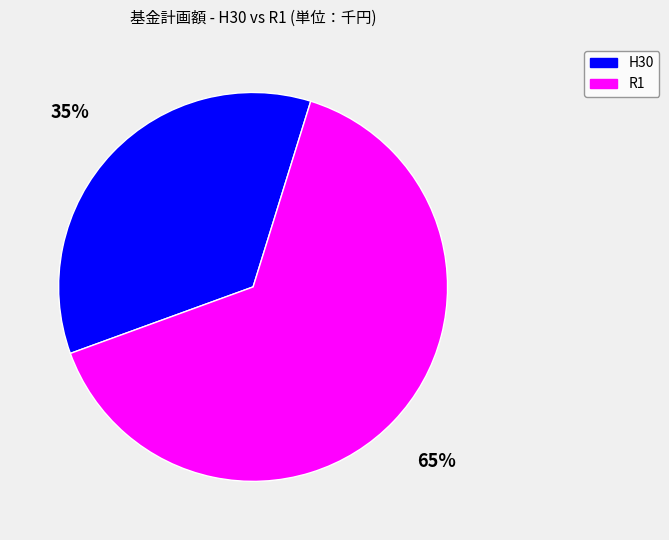

Which slice is the smallest?

H30